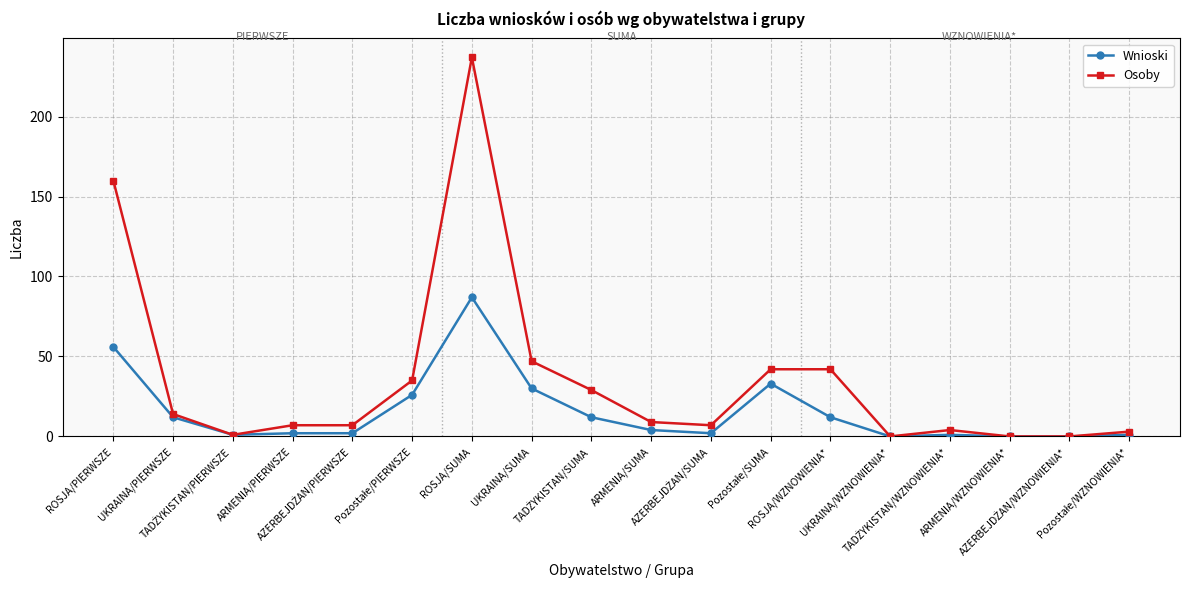

Is this an area chart (filled region under the line)?

No